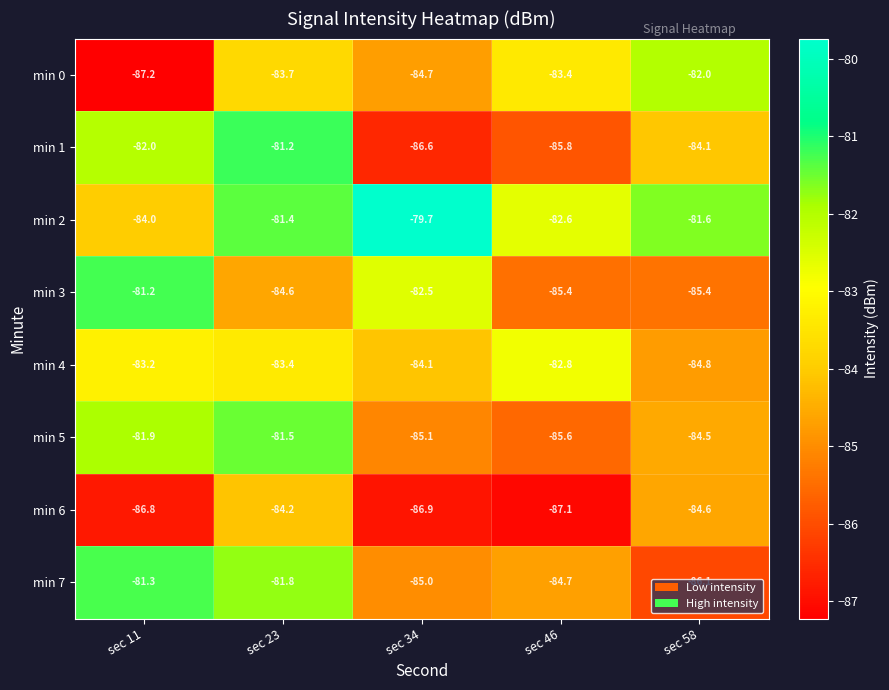

How many series are shown in this chart?

8